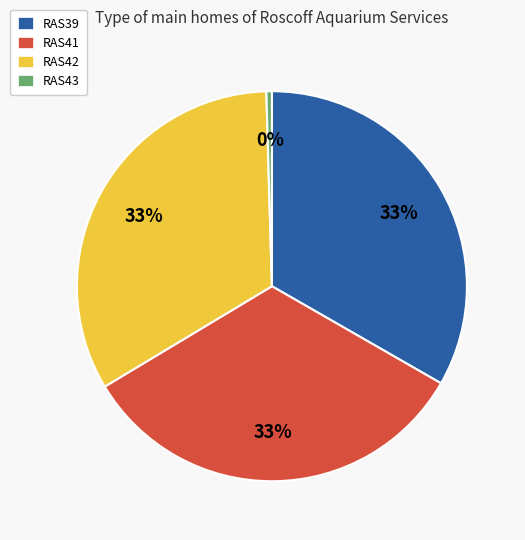

To the nearest percent, what is the difference between the largest and smallest slice percentages?

33%